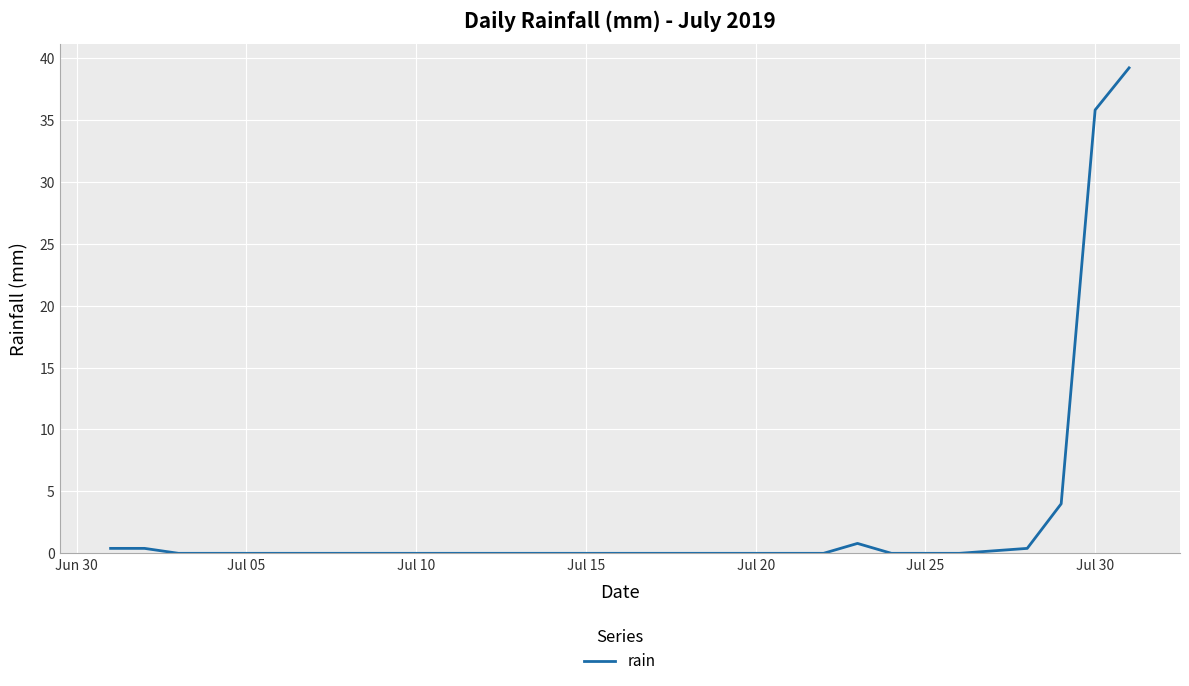

What is the greatest value displayed?

39.2